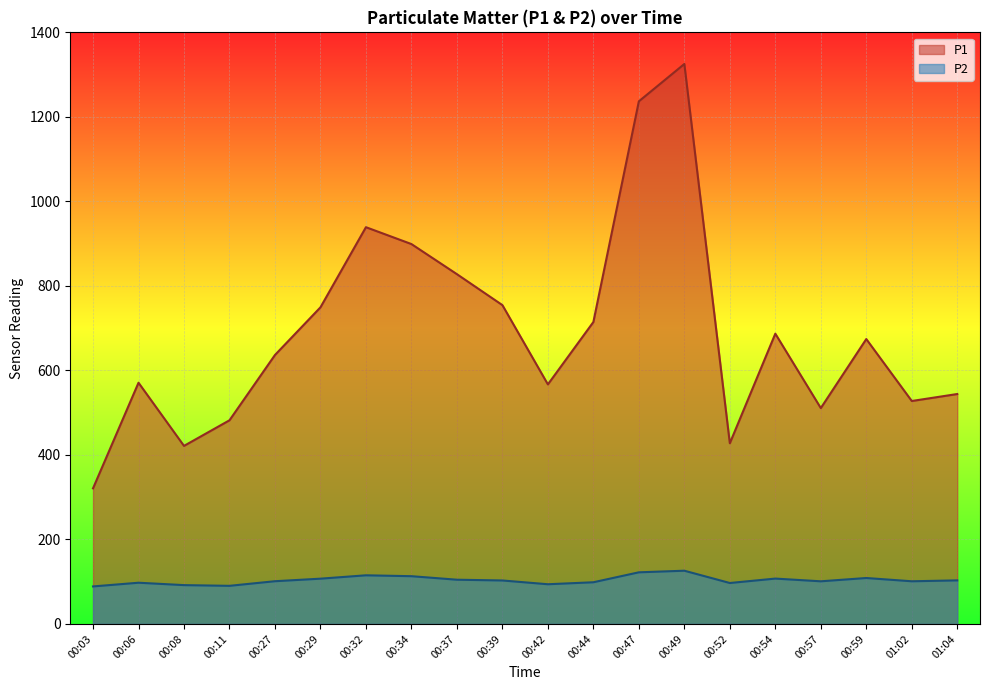

True or false: P1 and P2 cross at least once.

False